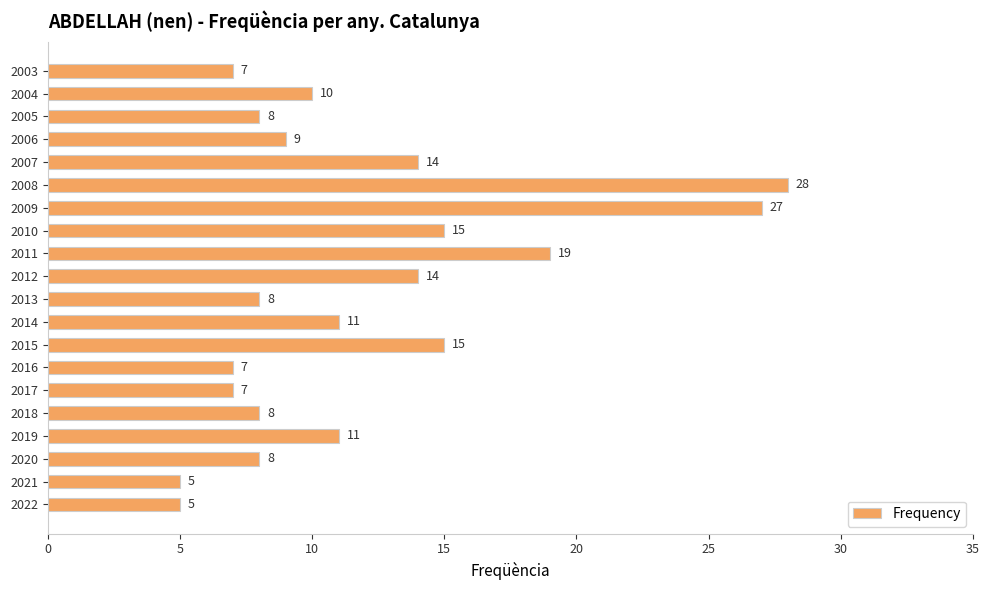

Reading top to bottom, extract all data points from this chart.

7	10	8	9	14	28	27	15	19	14	8	11	15	7	7	8	11	8	5	5